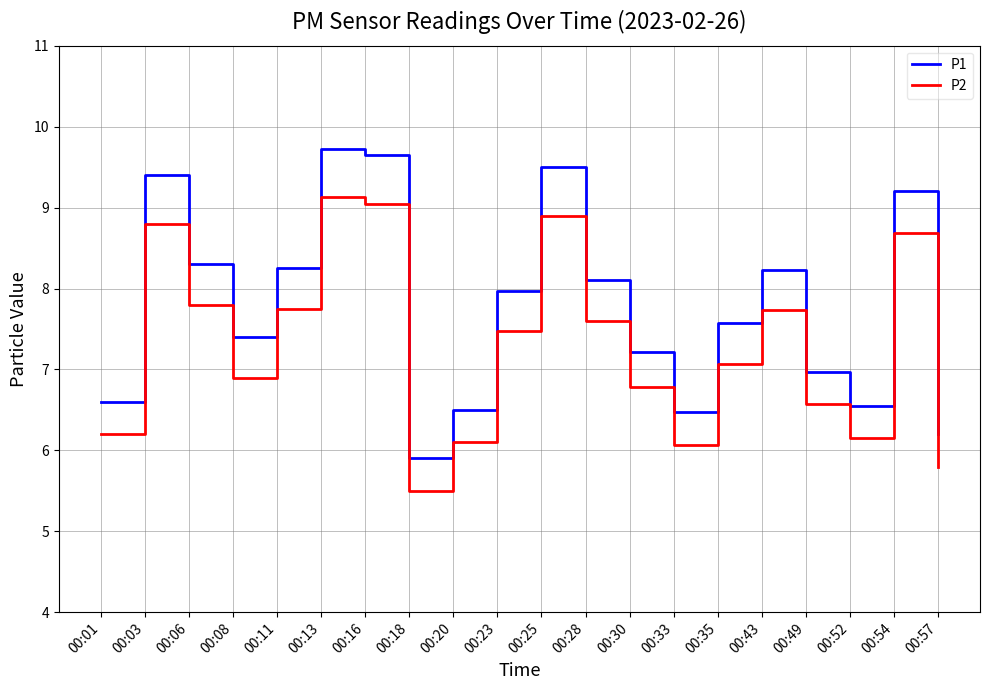

The value of P1 at 00:49 is 7.0. True or false?

True